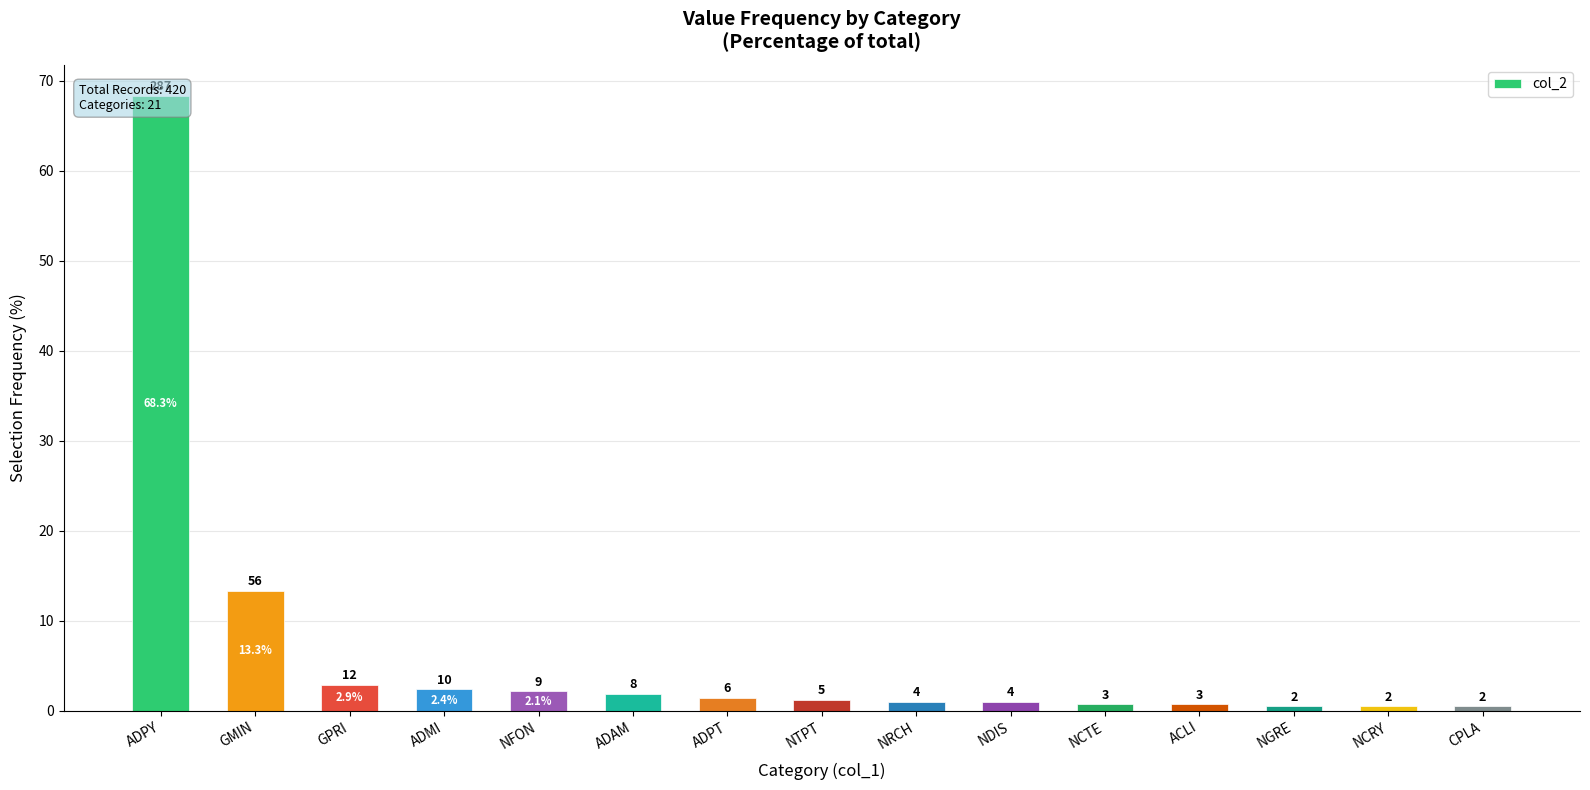

Which has a higher value, ADPY or ACLI?

ADPY